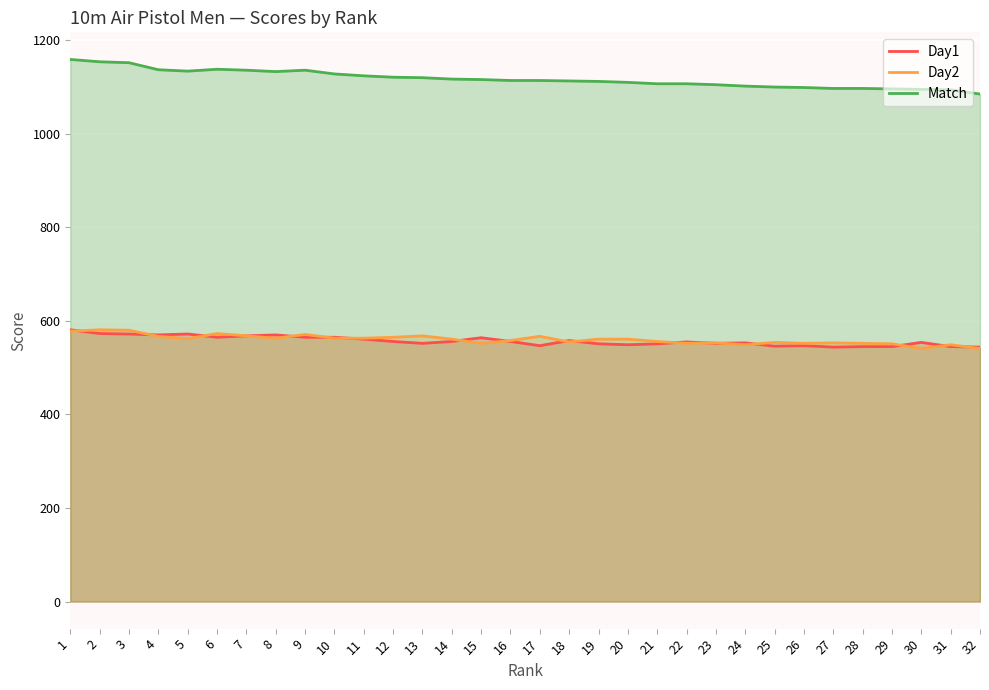

How many values in the Day2 series exceed 561?

14